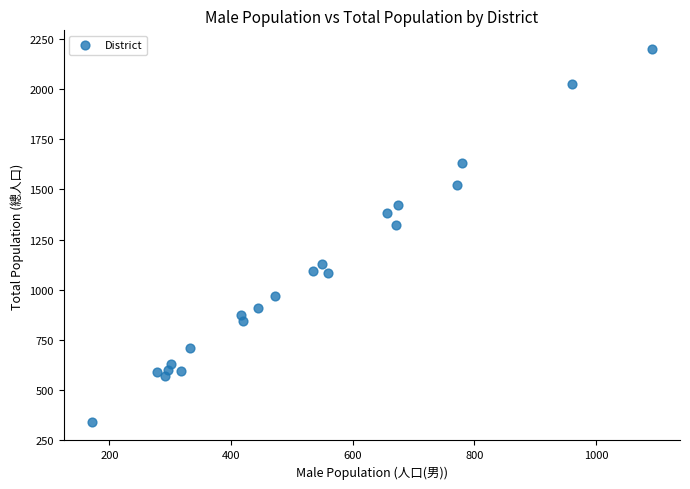

What Y value in the scatter plot is closest to 1270?

1323